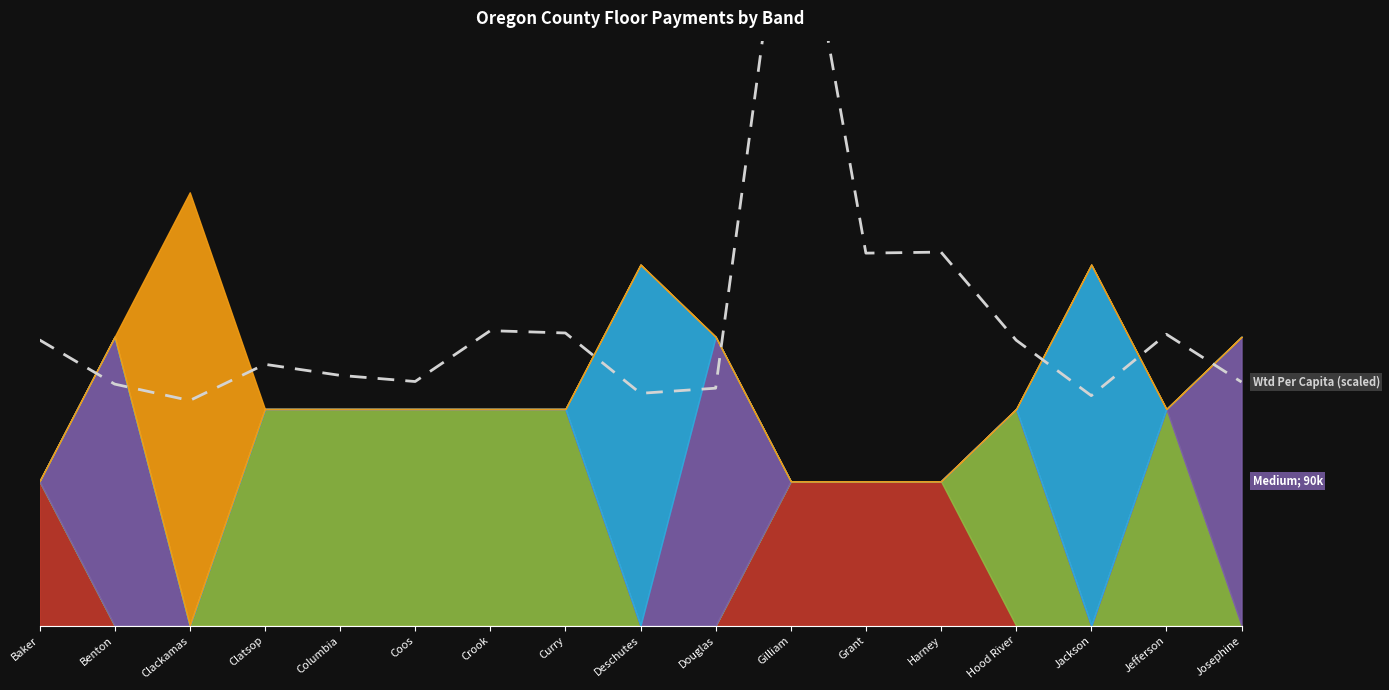

True or false: the data has more than 0 interior local peaks.

True